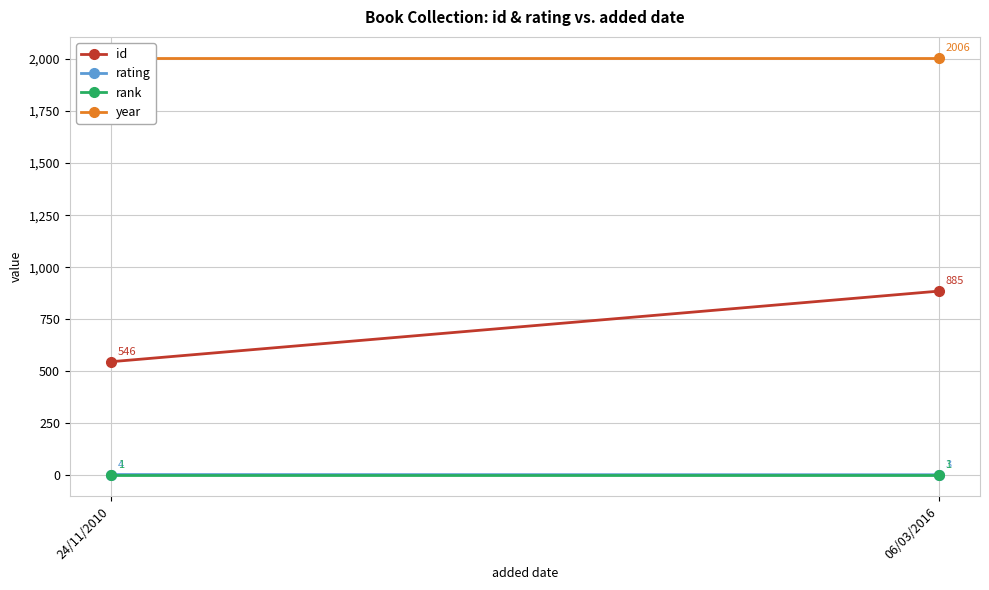

At which label is rating closest to 3?

06/03/2016